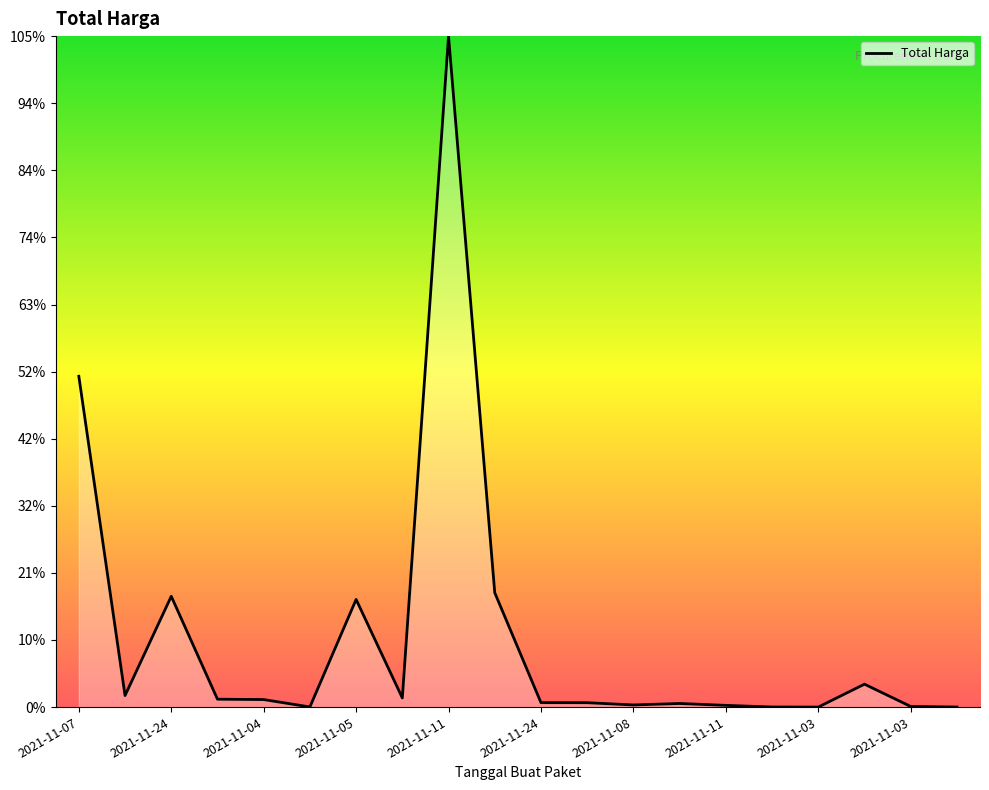

Is this an area chart (filled region under the line)?

Yes